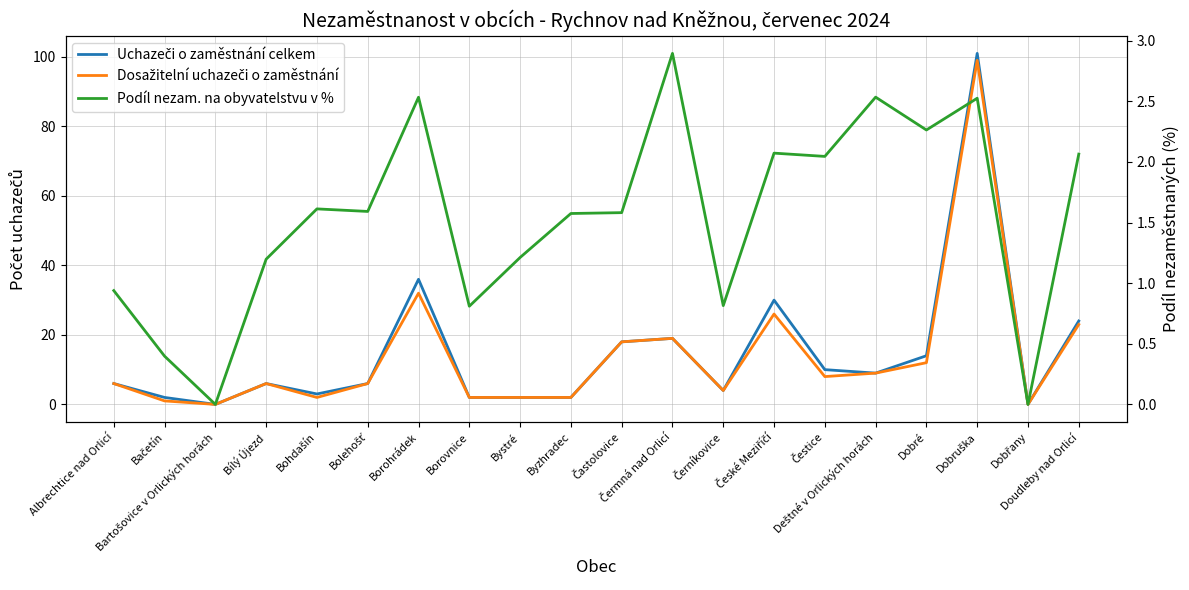

Between České Meziříčí and Borohrádek, which is larger?

Borohrádek